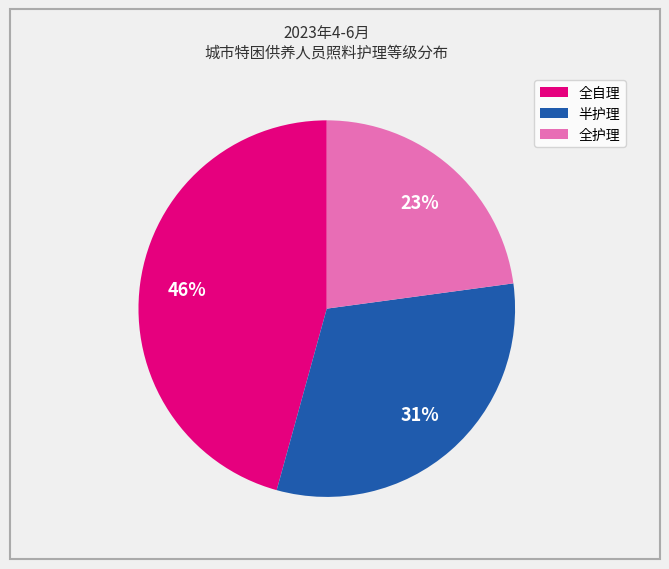

Count the number of slices in the pie.

3